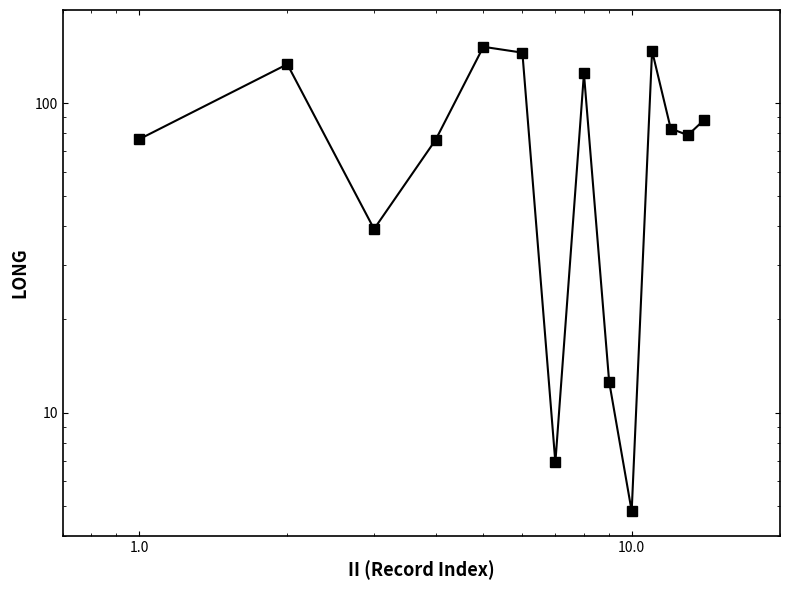

How many values exceed 82?

7